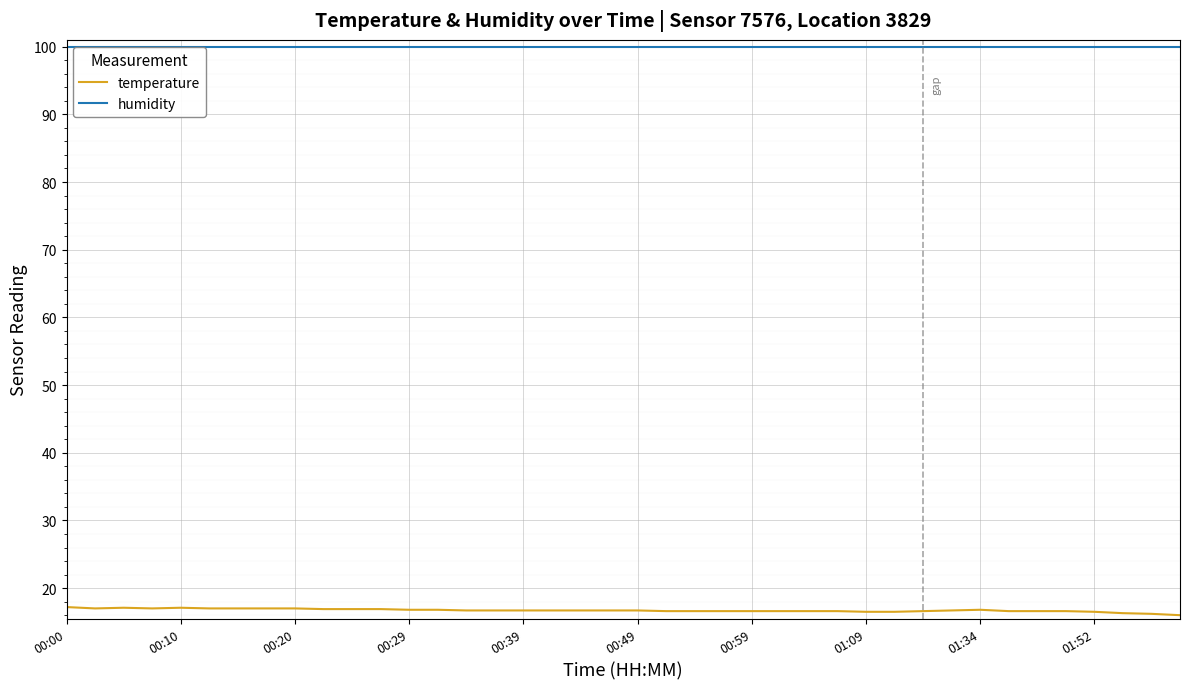

Reading left to right, what are all the values shown in this chart?

temperature: 17.2	17.0	17.1	17.0	17.1	17.0	17.0	17.0	17.0	16.9	16.9	16.9	16.8	16.8	16.7	16.7	16.7	16.7	16.7	16.7	16.7	16.6	16.6	16.6	16.6	16.6	16.6	16.6	16.5	16.5	16.6	16.7	16.8	16.6	16.6	16.6	16.5	16.3	16.2	16.0
humidity: 99.9	99.9	99.9	99.9	99.9	99.9	99.9	99.9	99.9	99.9	99.9	99.9	99.9	99.9	99.9	99.9	99.9	99.9	99.9	99.9	99.9	99.9	99.9	99.9	99.9	99.9	99.9	99.9	99.9	99.9	99.9	99.9	99.9	99.9	99.9	99.9	99.9	99.9	99.9	99.9